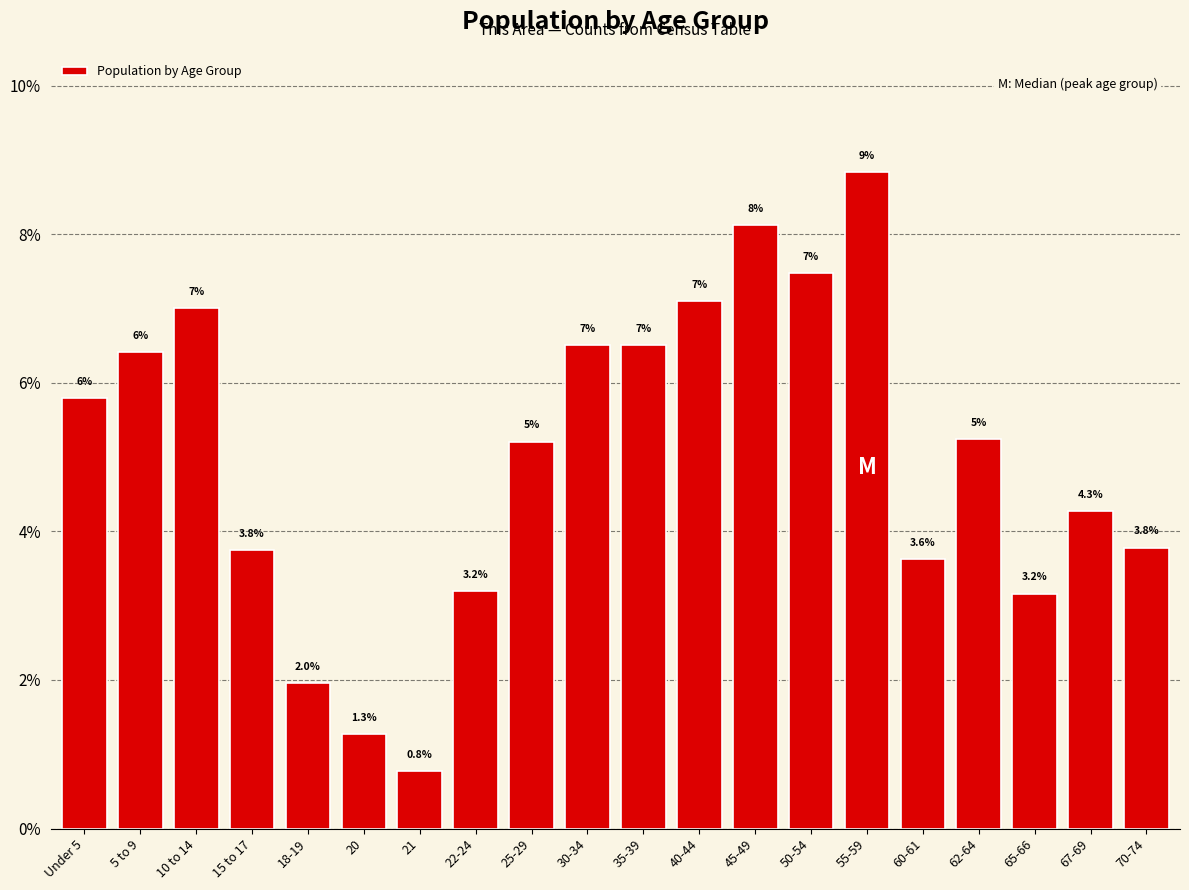

What is the sum of all values?

100.0